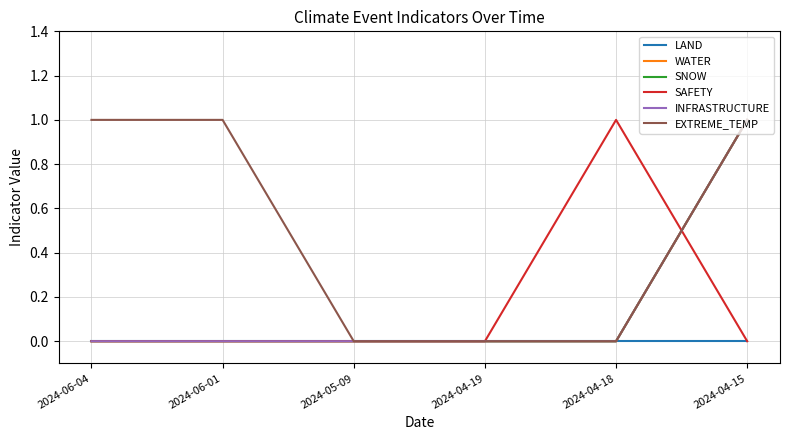

Does the chart have visible grid lines?

Yes